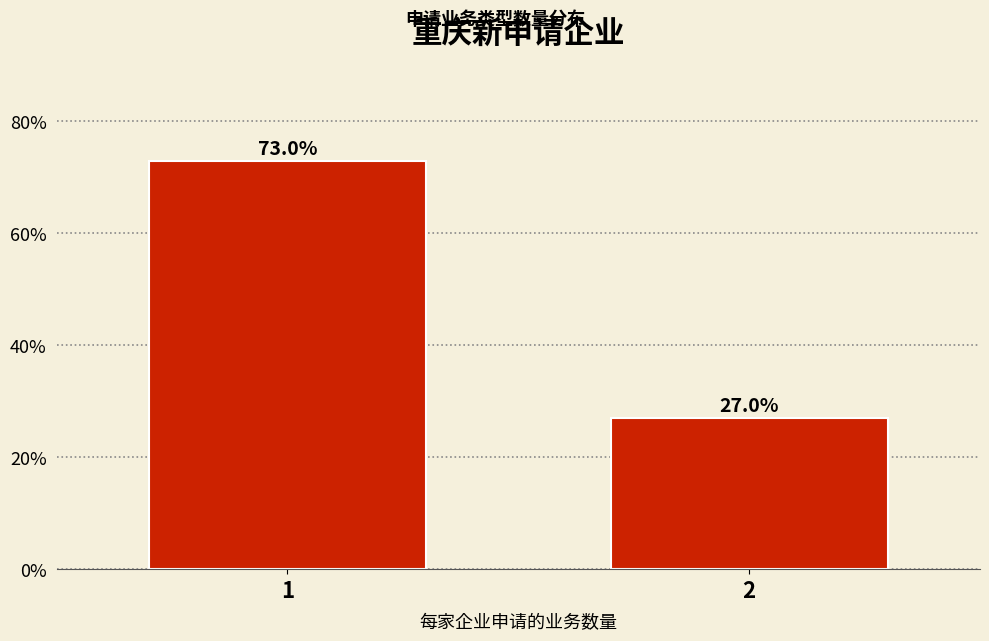

Reading right to left, transcribe all the data shown in this chart.

27.0	73.0